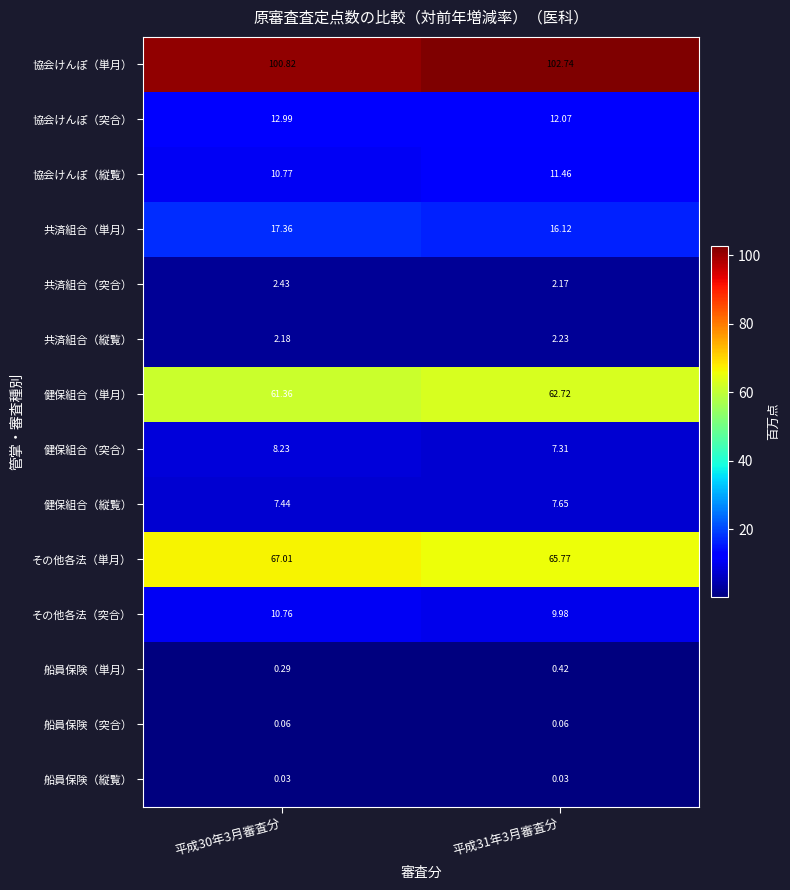

At which category is the sum across all series the highest?

平成30年3月審査分